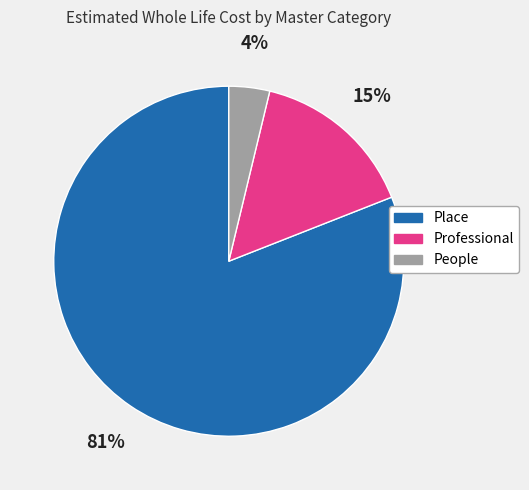

To the nearest percent, what portion does Professional represent?

15%